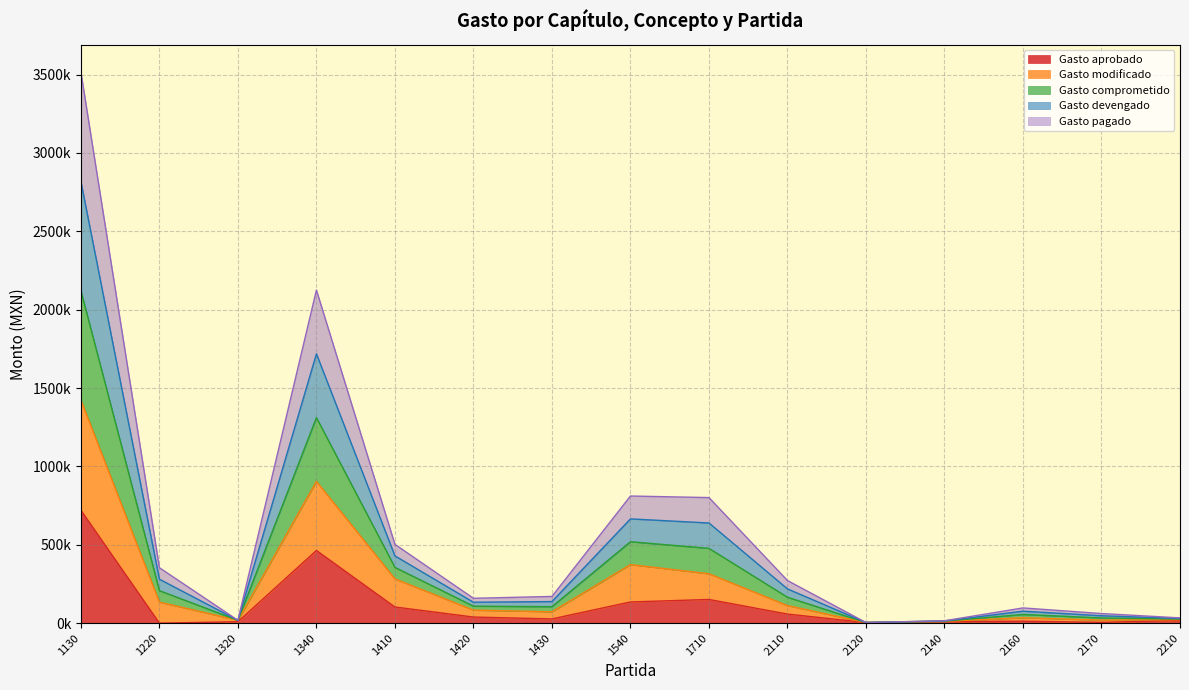

True or false: Gasto aprobado and Gasto modificado intersect in this chart.

False